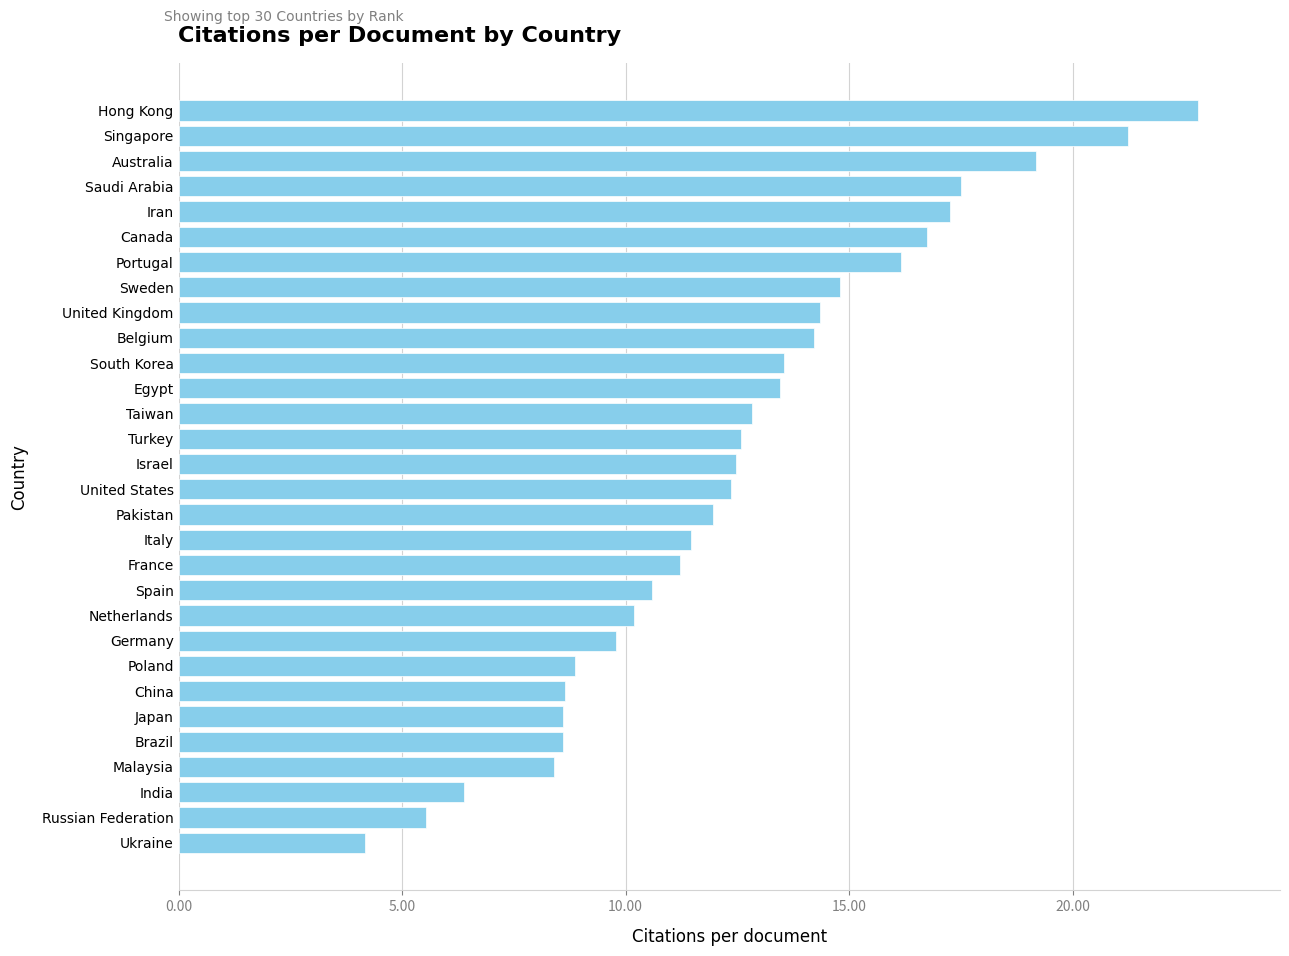

The chart shows a value of 17.8 at Taiwan. True or false?

False